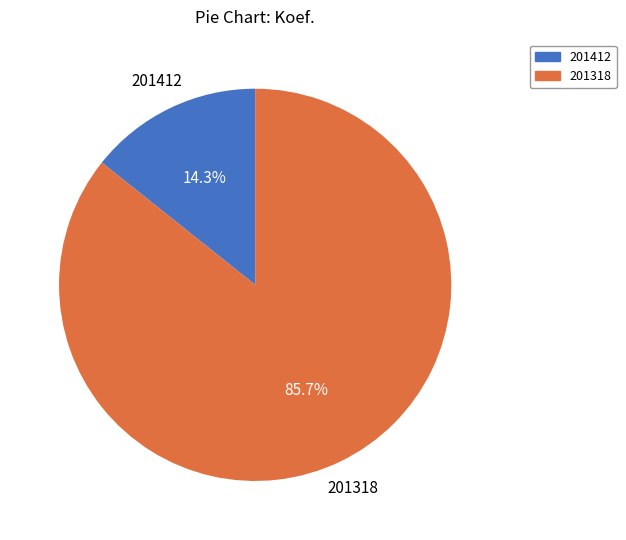

Between 201318 and 201412, which is larger?

201318